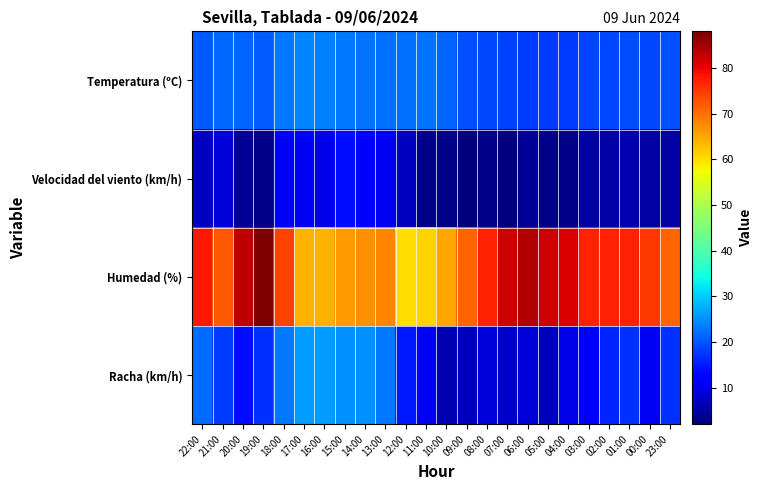

Which series has the widest spread of values?

Humedad (%)